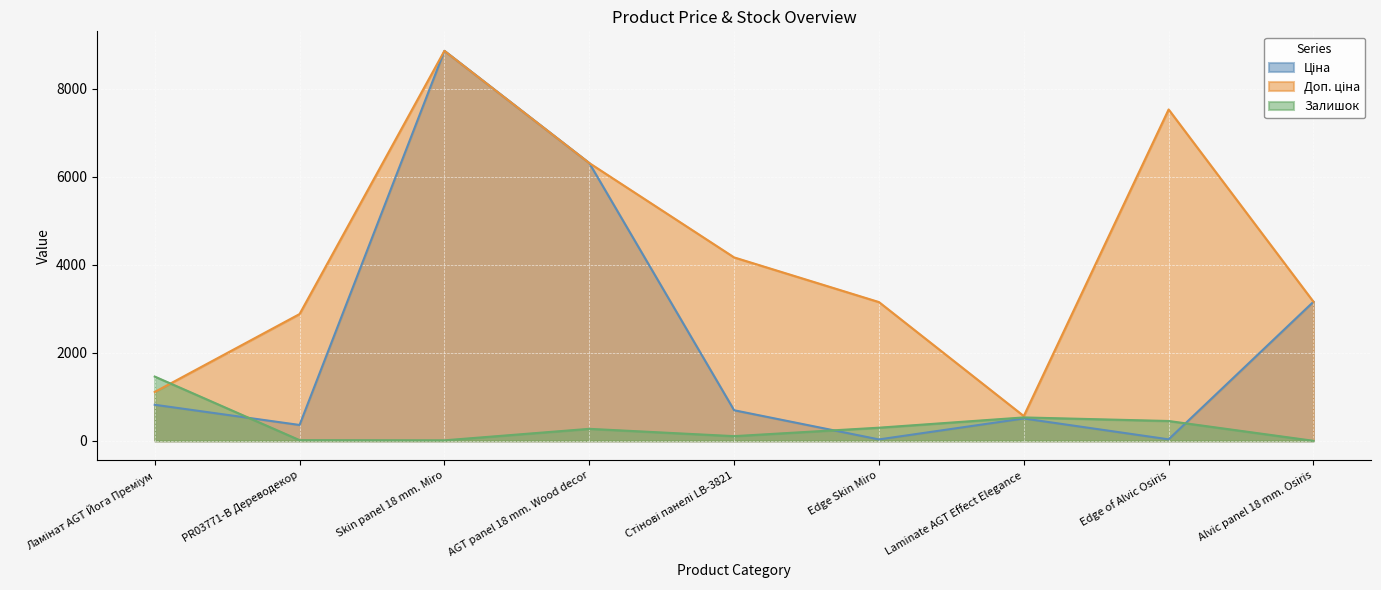

What is the difference between the Доп. ціна values at Alvic panel 18 mm. Osiris and Edge of Alvic Osiris?

4367.0